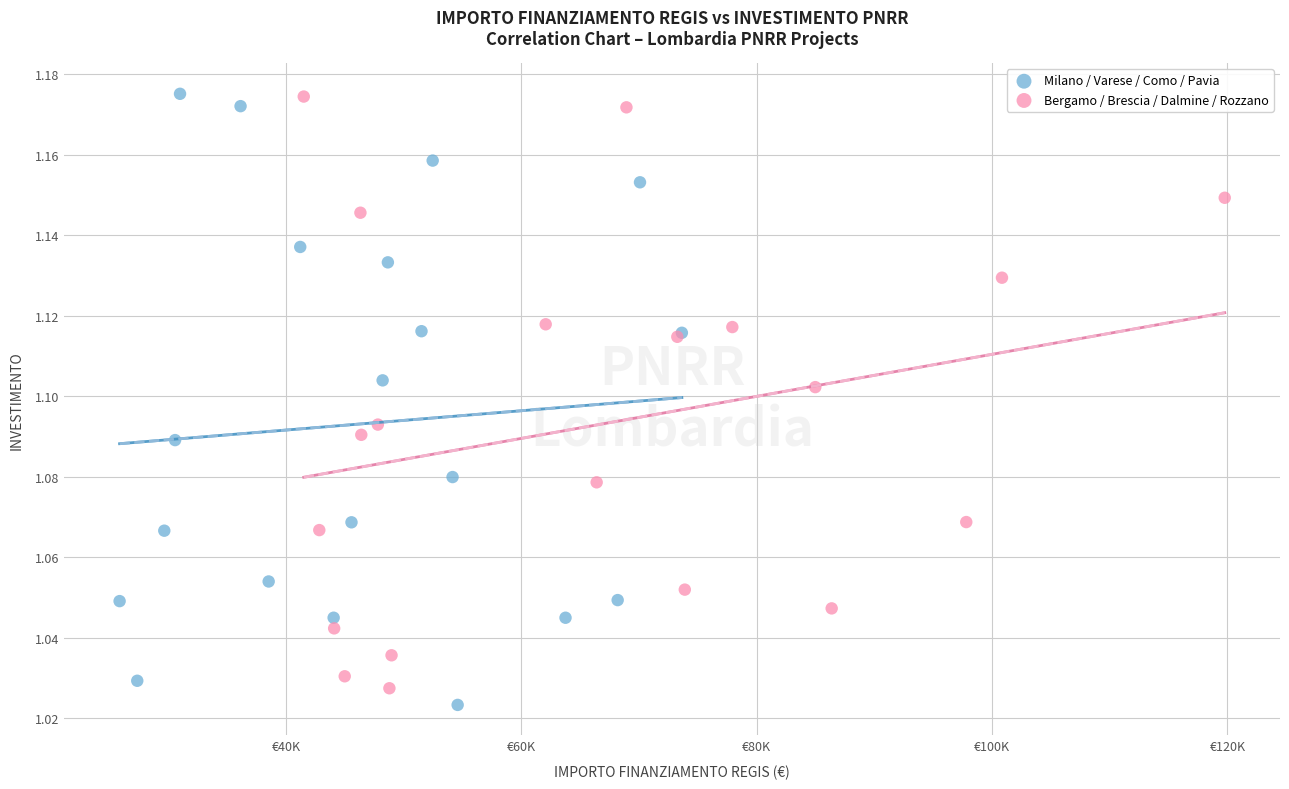

What are all the series names shown in the legend?

Milano / Varese / Como / Pavia, Bergamo / Brescia / Dalmine / Rozzano